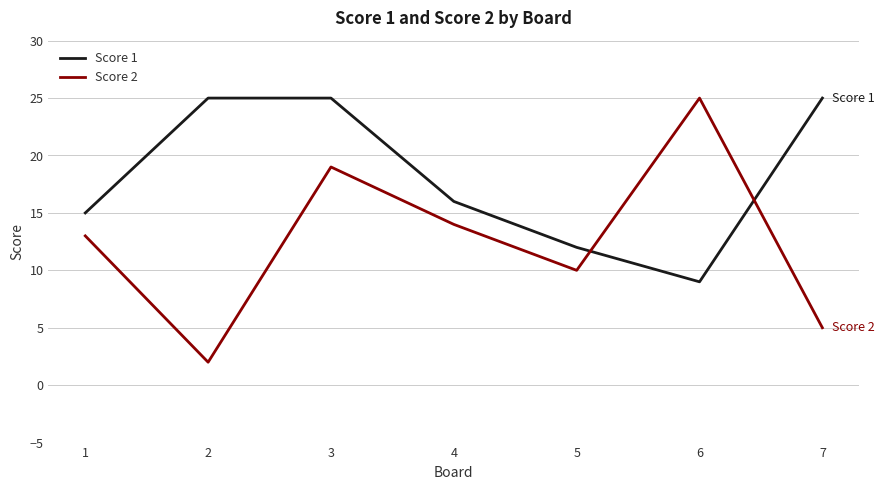

The Score 2 series shows 19 at 3. True or false?

True